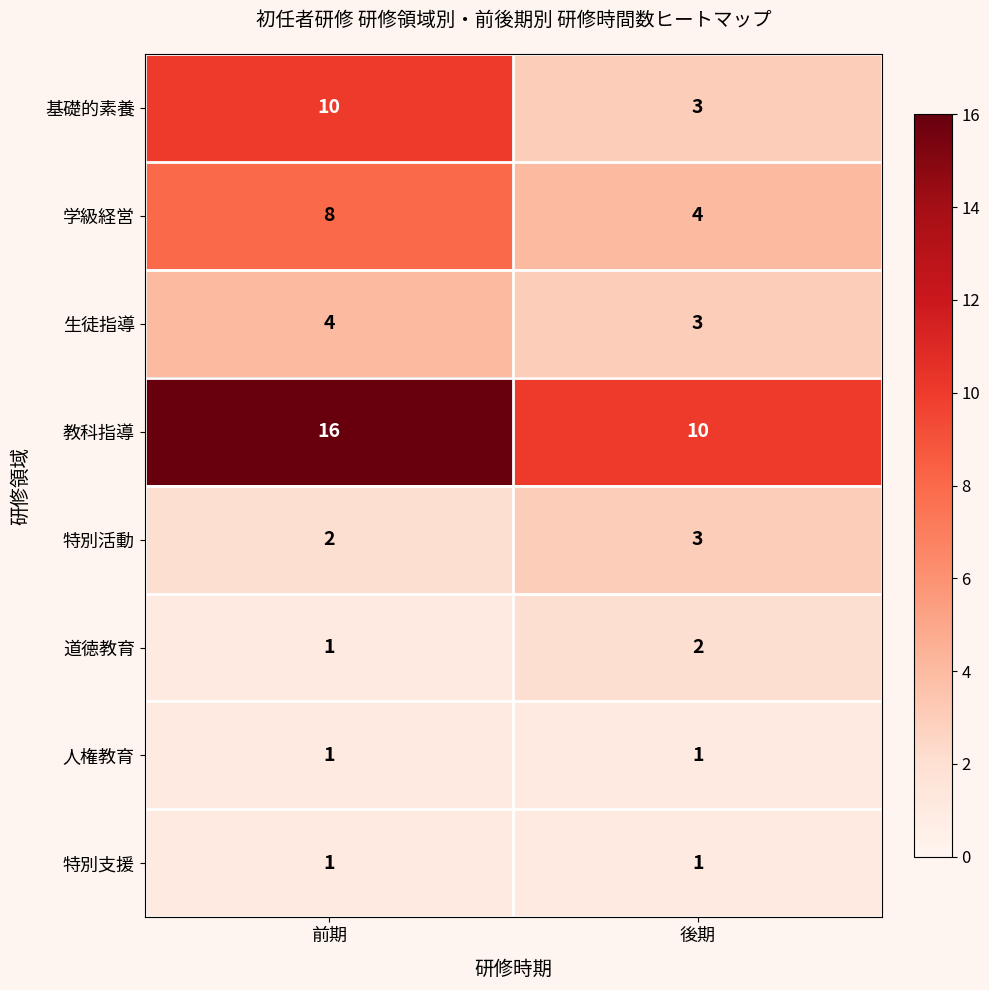

True or false: 生徒指導 has a value of 4 at 前期.

True